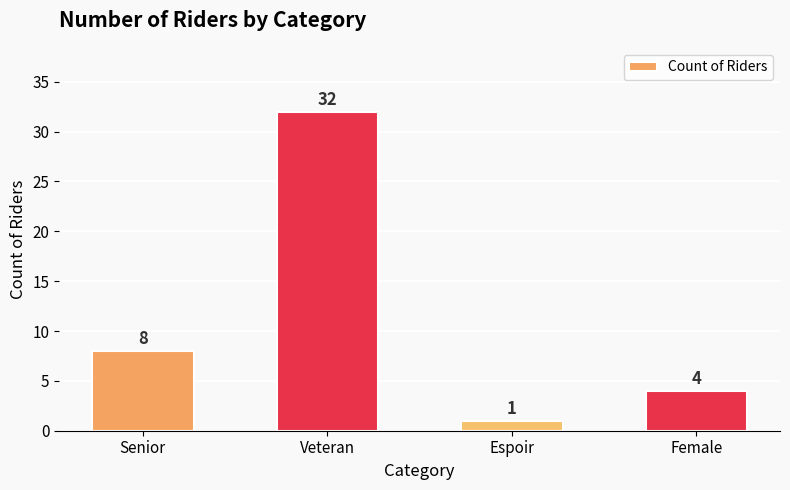

Where is the data nearest to the value 16?

Senior